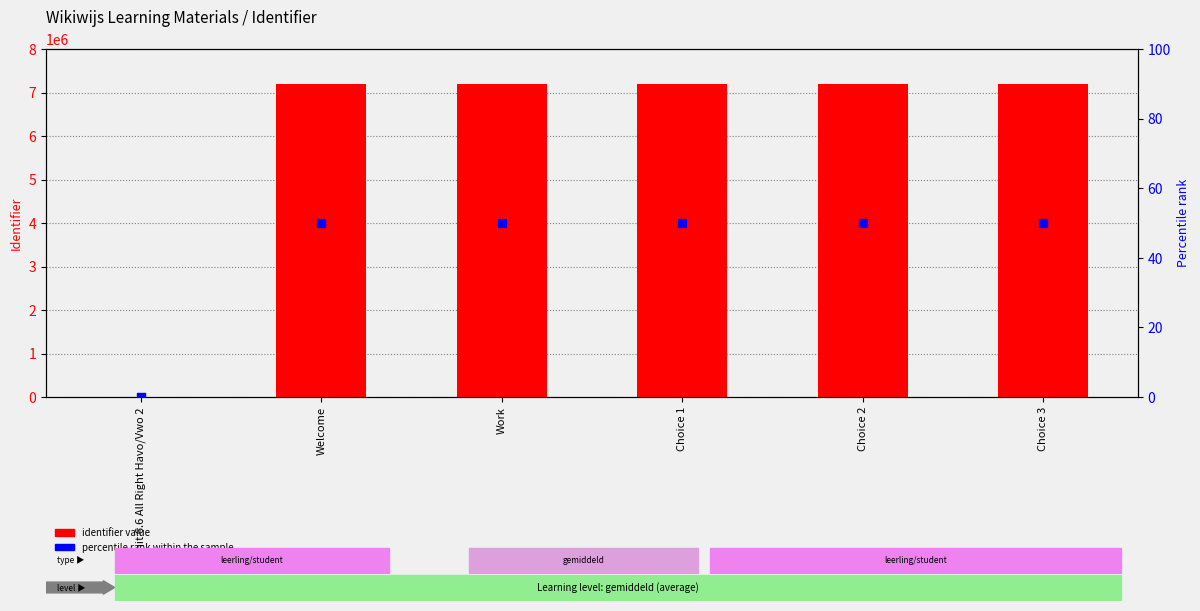

Is the value of percentile rank within the sample at Choice 3 greater than the value of identifier value at Unit 6.6 All Right Havo/Vwo 2?

Yes